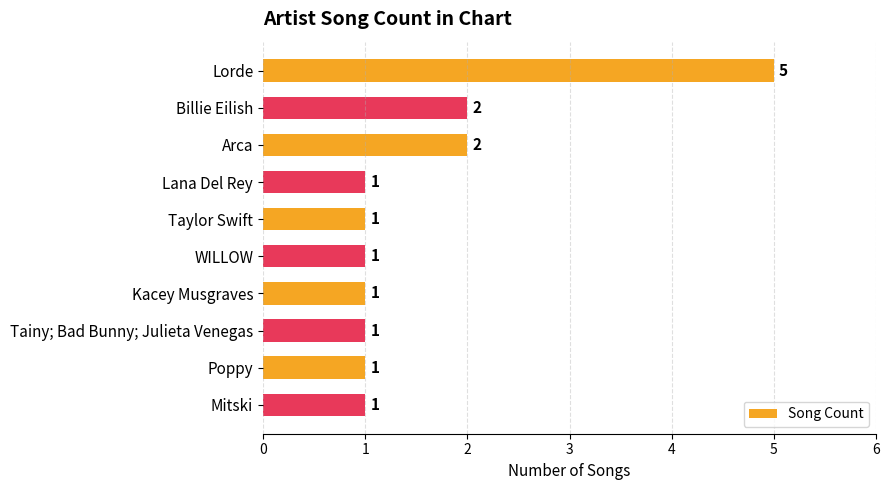

What is the change in value from Lorde to Mitski?

-4